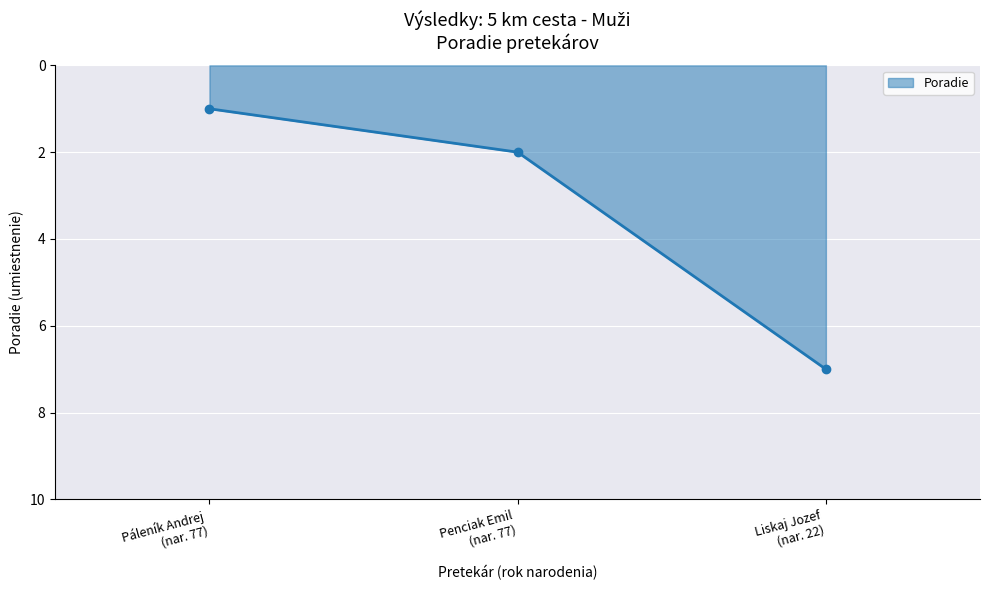

Which category has the highest value across all series?

Liskaj Jozef
(nar. 22)